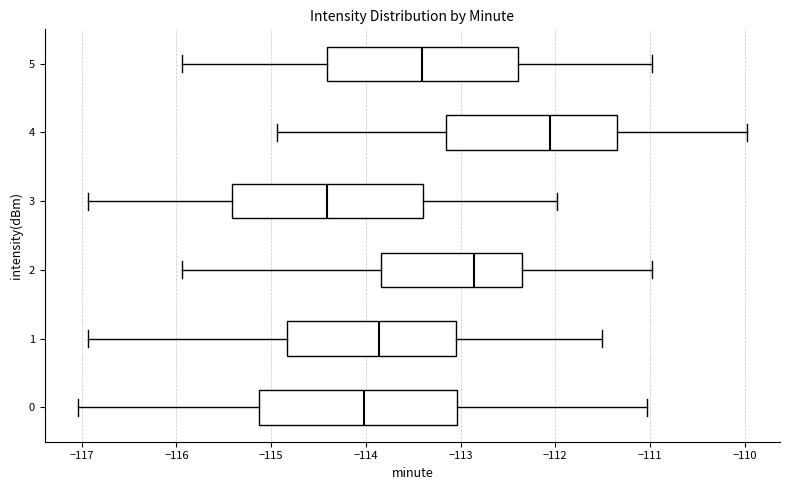

Reading bottom to top, transcribe this box plot: for each box, give where its median line is, the range the box spans, and where its two whiskers end, as read against the x-axis. The values are not printed on the chart, so give them approximately, as read against the axis.

0: median -114.0, box -115.1 to -113.0, whiskers -117.0 to -111.0
1: median -113.9, box -114.8 to -113.0, whiskers -116.9 to -111.5
2: median -112.9, box -113.8 to -112.3, whiskers -115.9 to -111.0
3: median -114.4, box -115.4 to -113.4, whiskers -116.9 to -112.0
4: median -112.1, box -113.2 to -111.3, whiskers -114.9 to -110.0
5: median -113.4, box -114.4 to -112.4, whiskers -115.9 to -111.0